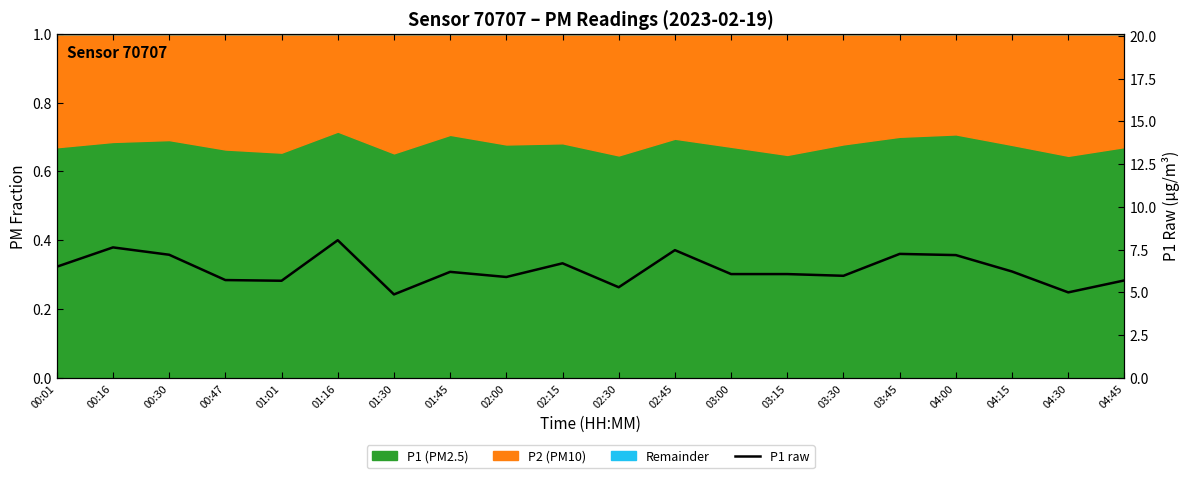

What is the label of the 14th point from the left?

03:15